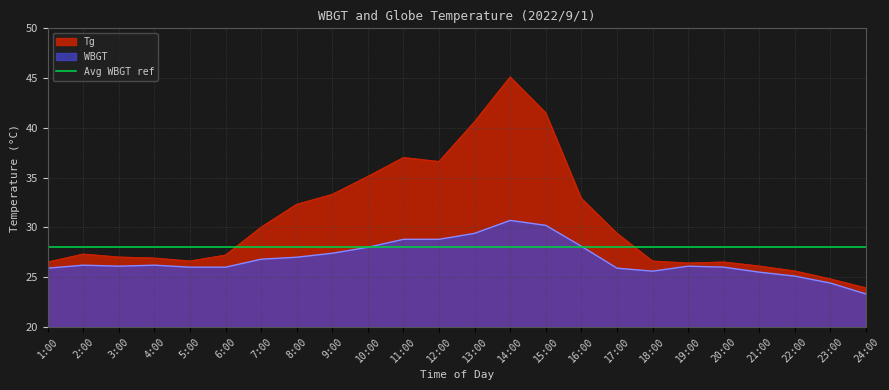

How many lines are shown in the chart?

2